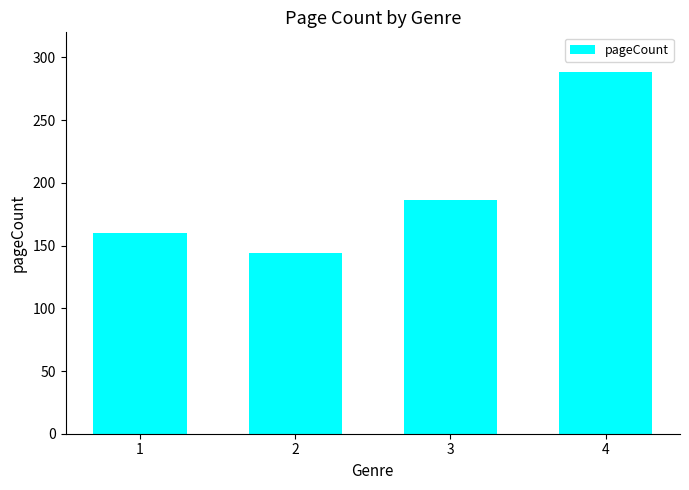

Are the bars horizontal?

No